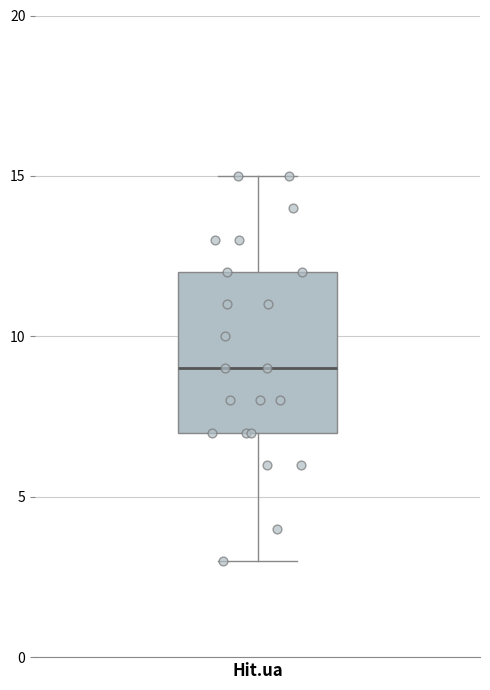

Where is the lower edge of the box for Hit.ua on the y-axis? The values are not printed on the chart, so give them approximately, as read against the axis.

7